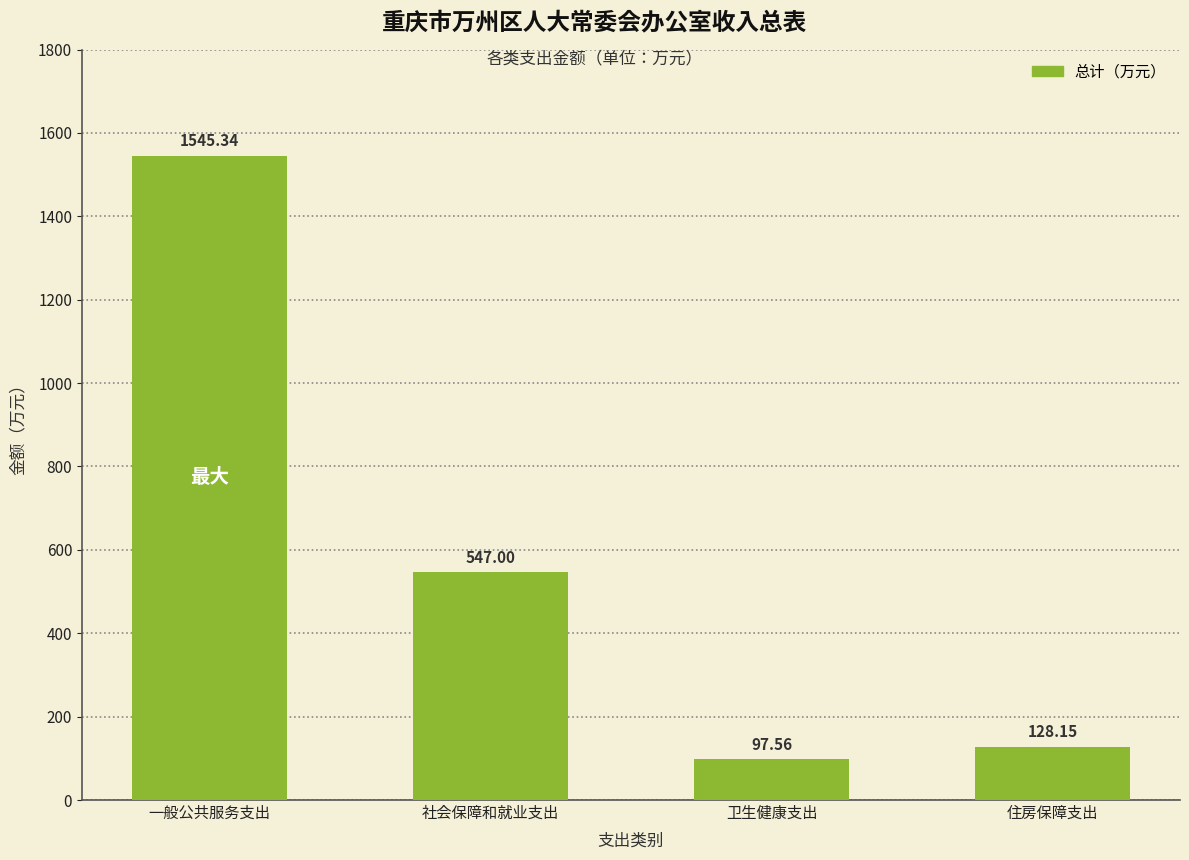

What position from the left is 卫生健康支出?

3